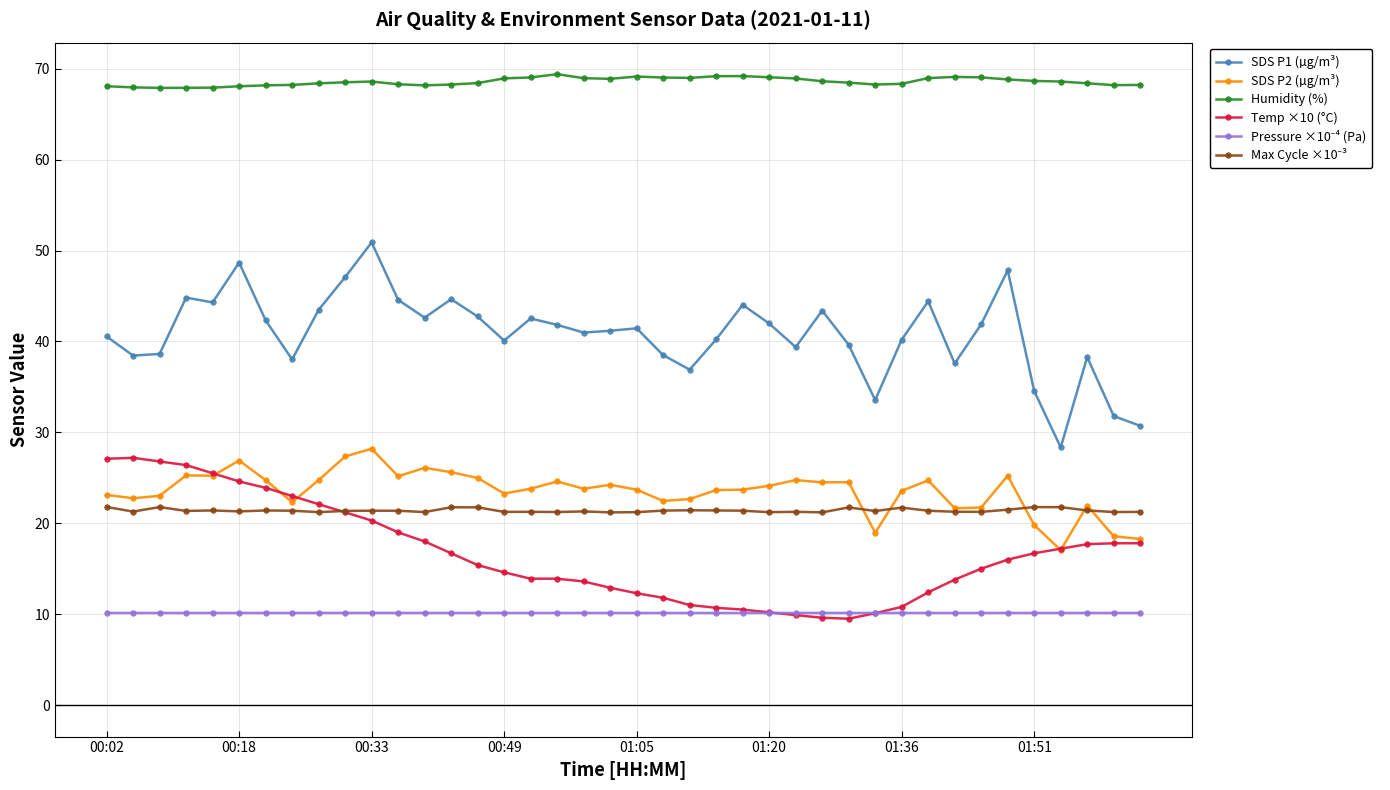

At how many categories does at least one series exceed 23?

40